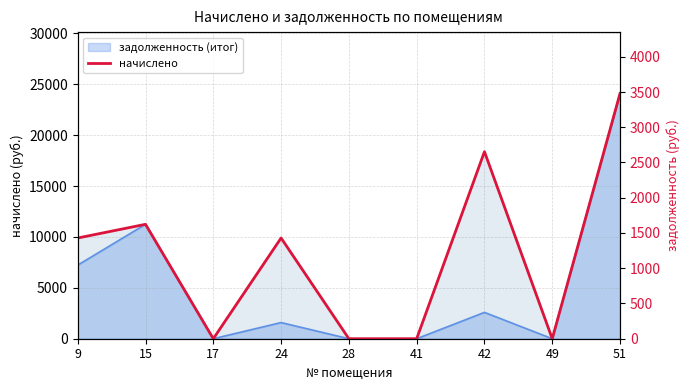

Between 28 and 51, which is larger?

51